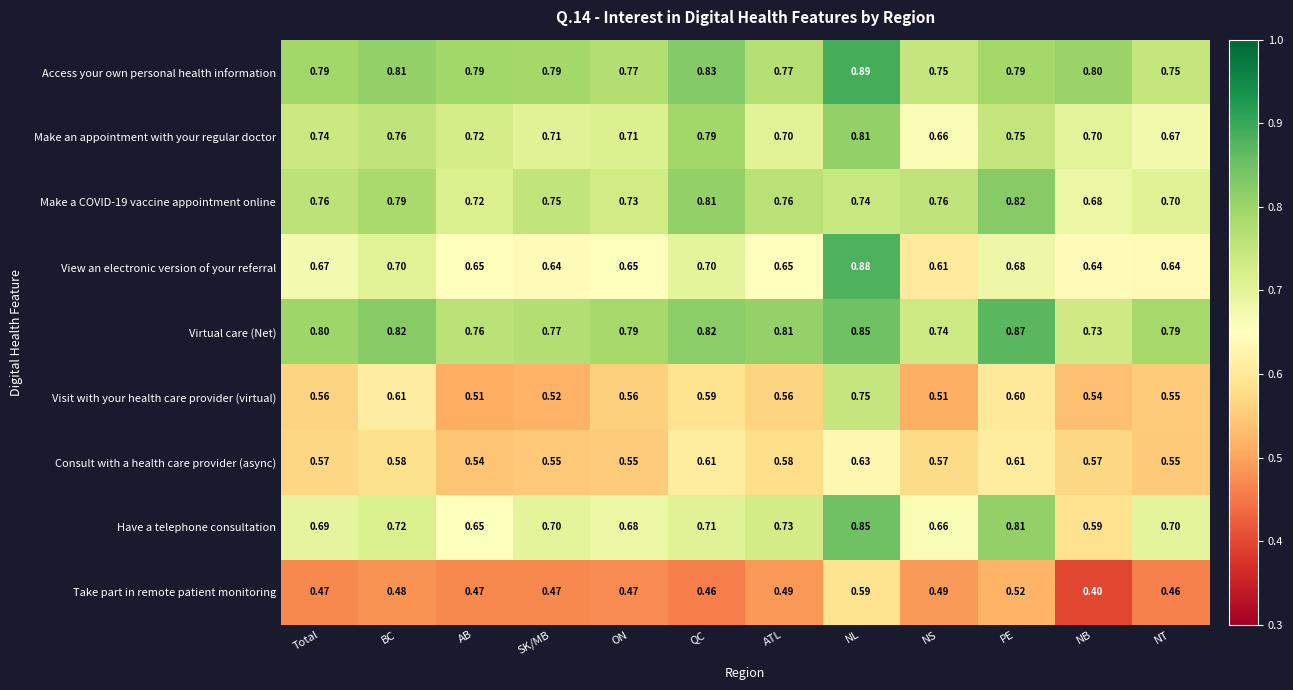

Is the value of Access your own personal health information at NS greater than the value of Virtual care (Net) at NT?

No